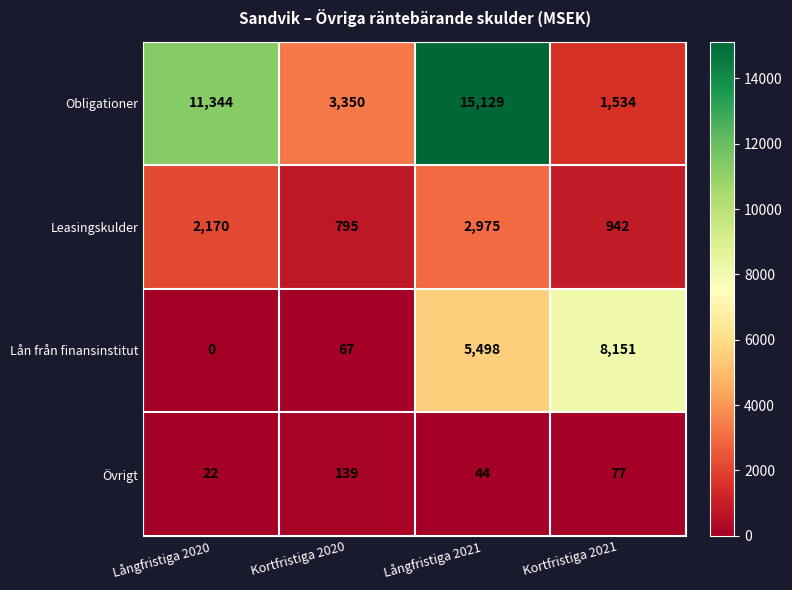

What is the sum of all Leasingskulder values?

6882